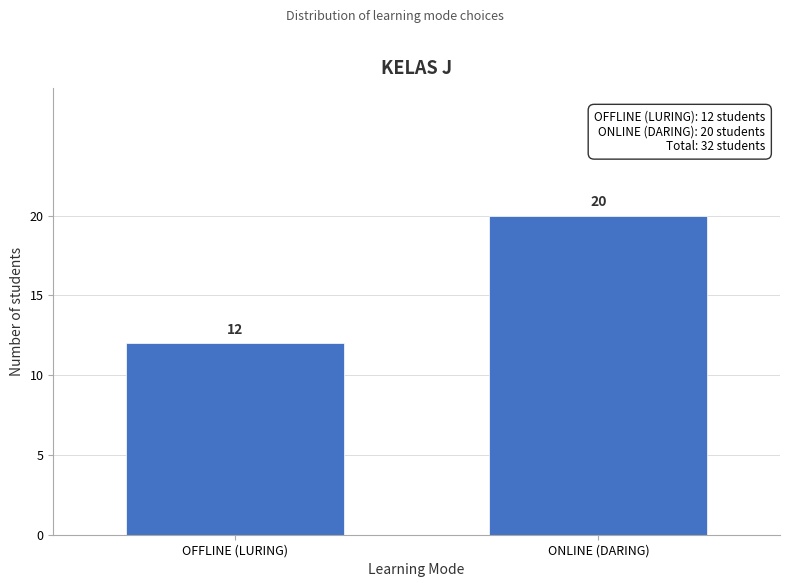

Reading left to right, list all the values displayed in this chart.

OFFLINE (LURING)=12	ONLINE (DARING)=20